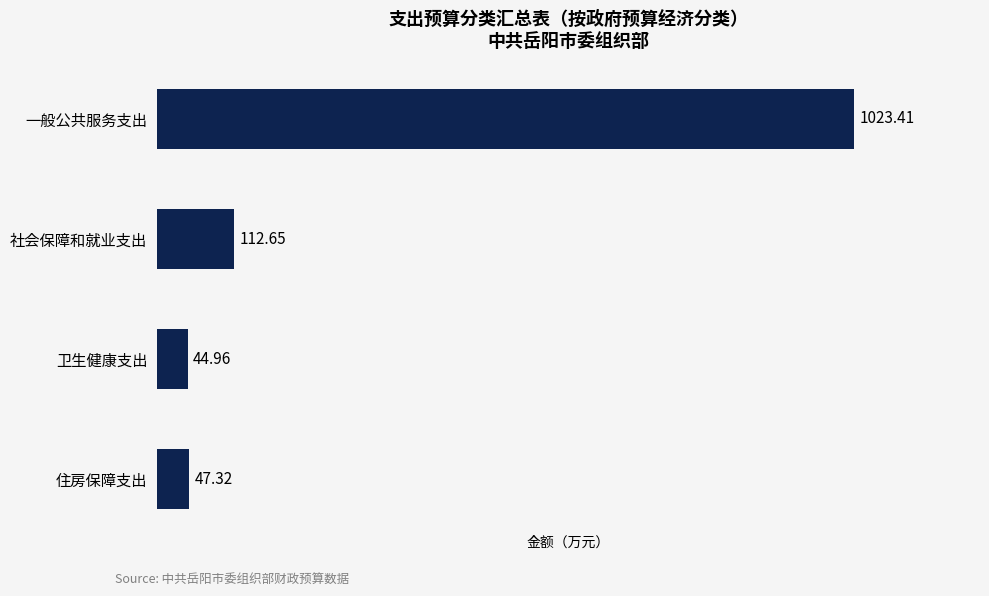

What is the change in value from 社会保障和就业支出 to 卫生健康支出?

-67.7